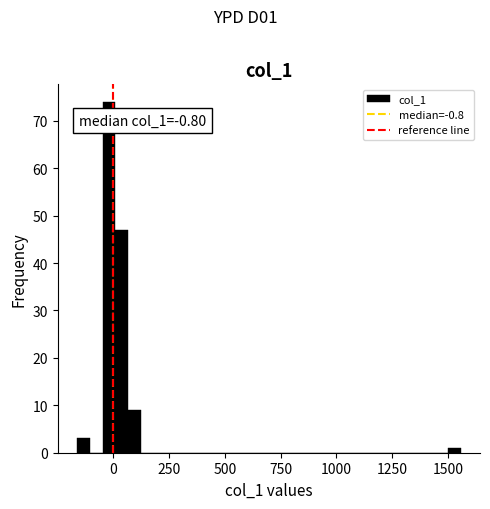

Read against the x-axis, roughly where is the centre of the tallest bar?

0